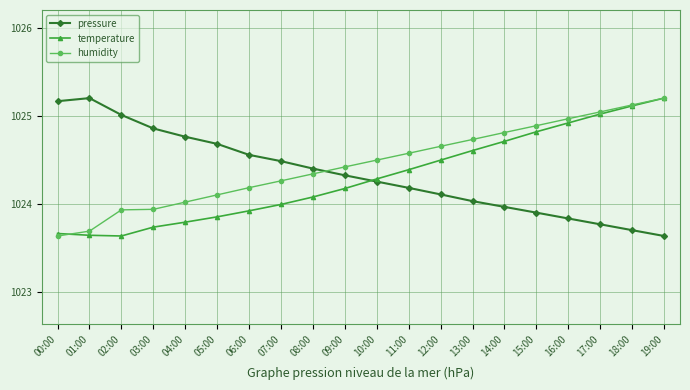

How many times do pressure and humidity cross each other?

1